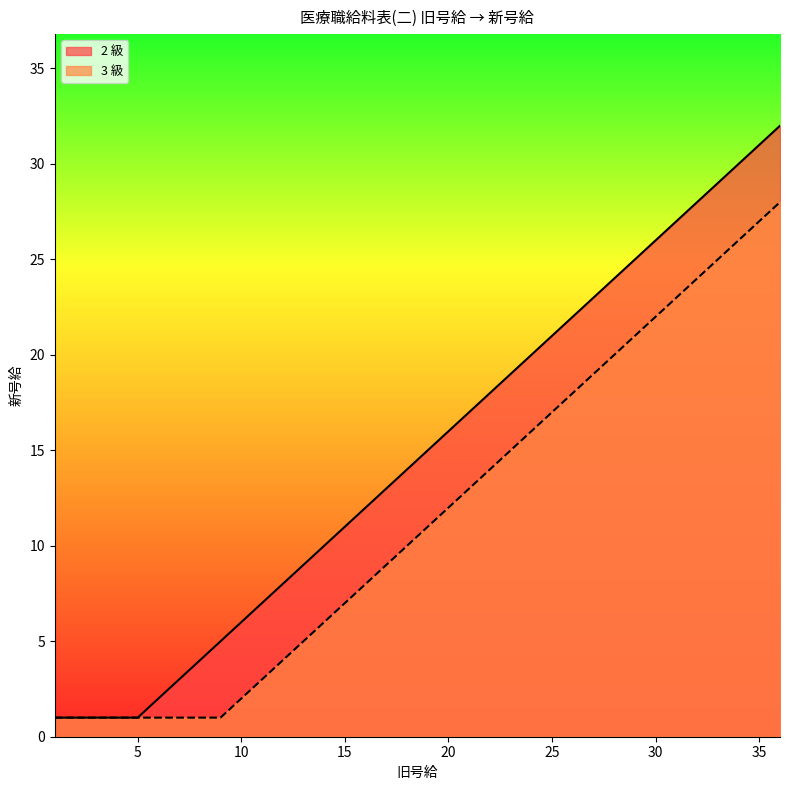

Which series changed the most between 9 and 30?

2 級